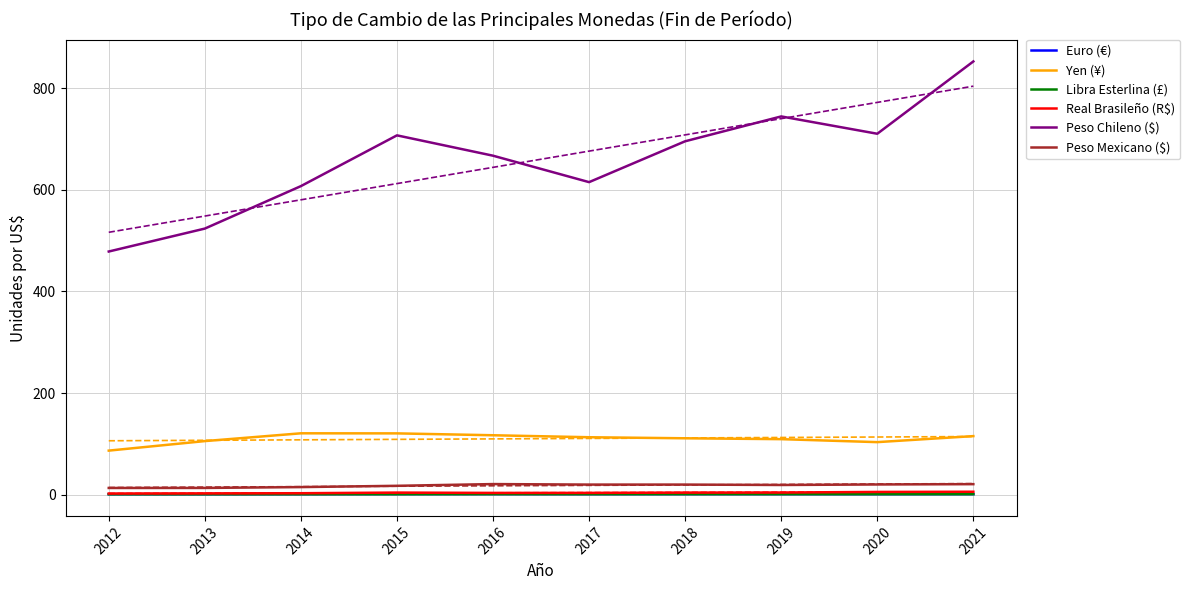

What is the value of the Euro (€) point at the 2nd from the left?

0.7